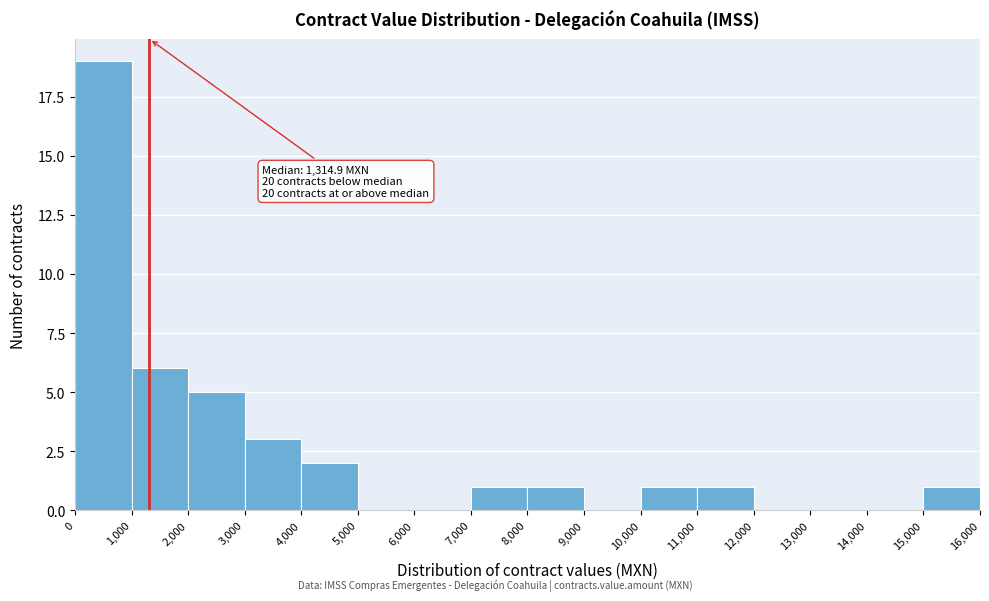

Over which range of the x-axis is the bar tallest?

0 to 1,000